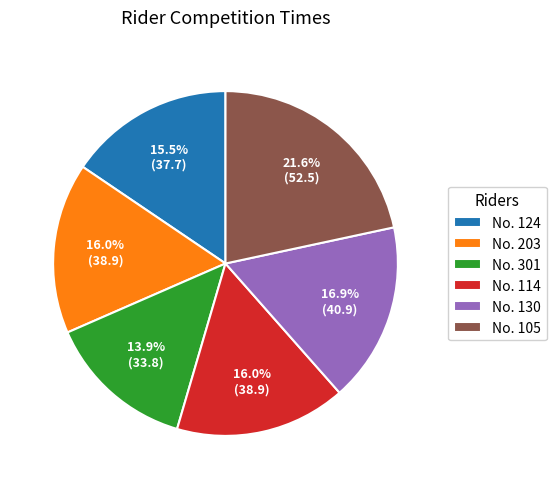

How many segments does this pie chart have?

6